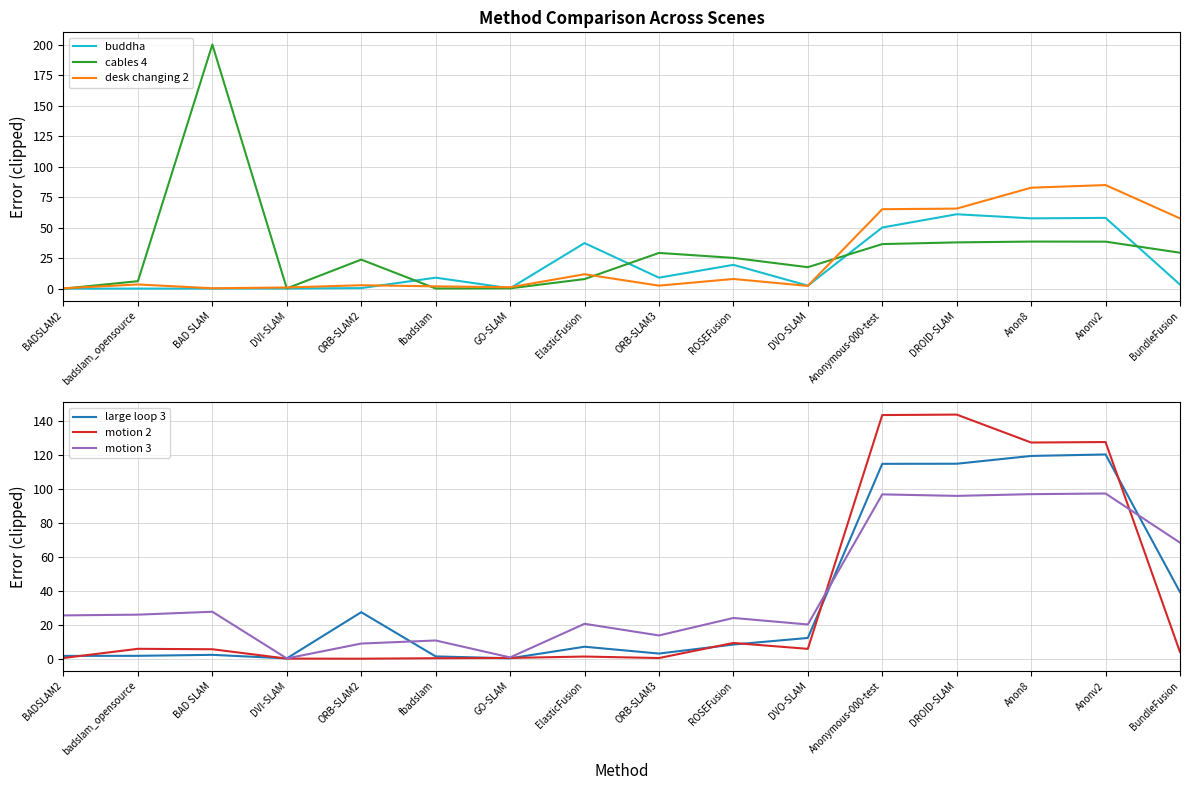

What is the total value across all series at fbadslam?

24.9